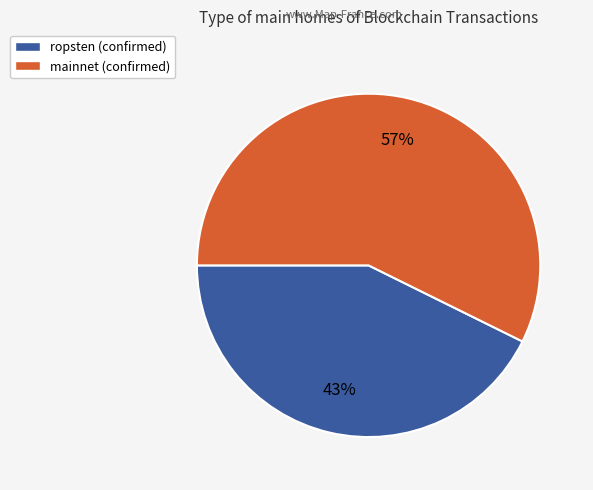

Between mainnet (confirmed) and ropsten (confirmed), which is larger?

mainnet (confirmed)